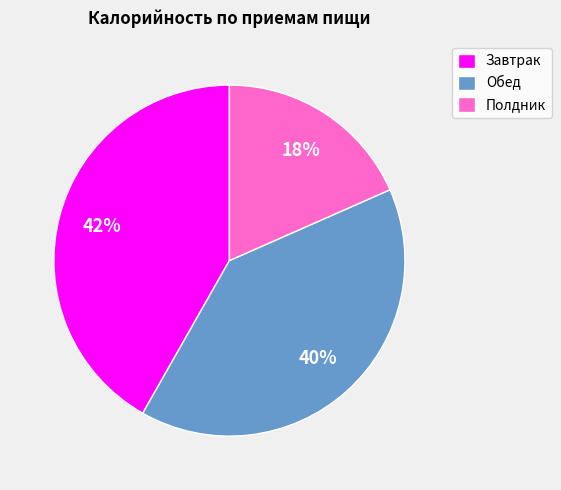

Is there any slice that represents more than half of the pie?

No